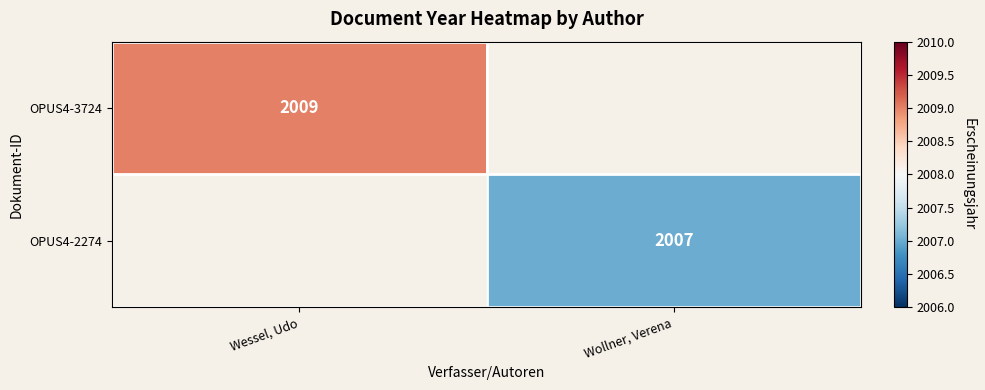

The OPUS4-2274 series shows 3555 at Wollner, Verena. True or false?

False